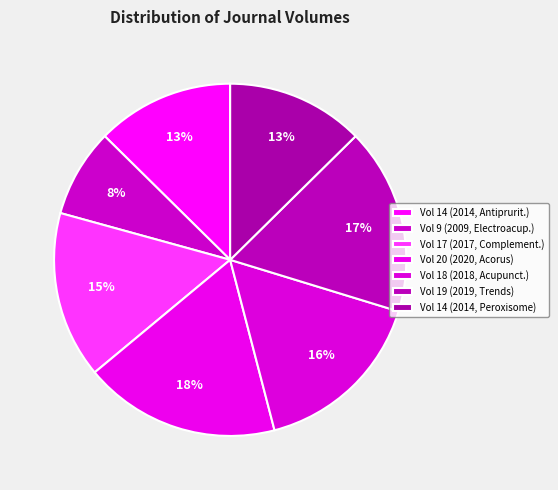

How many segments does this pie chart have?

7